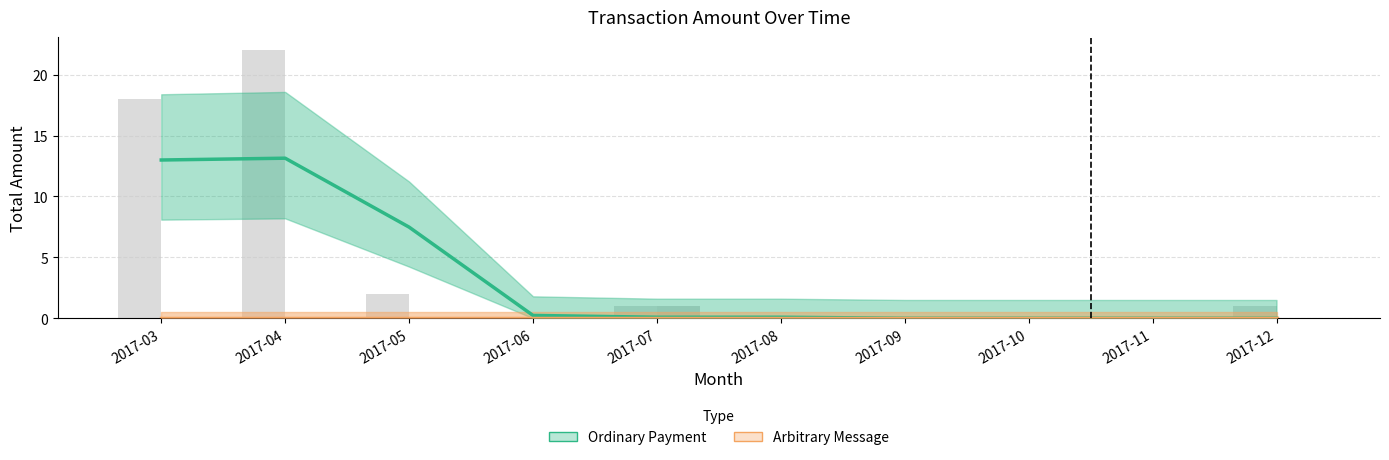

What is the difference between the values at 2017-08 and 2017-07?

1